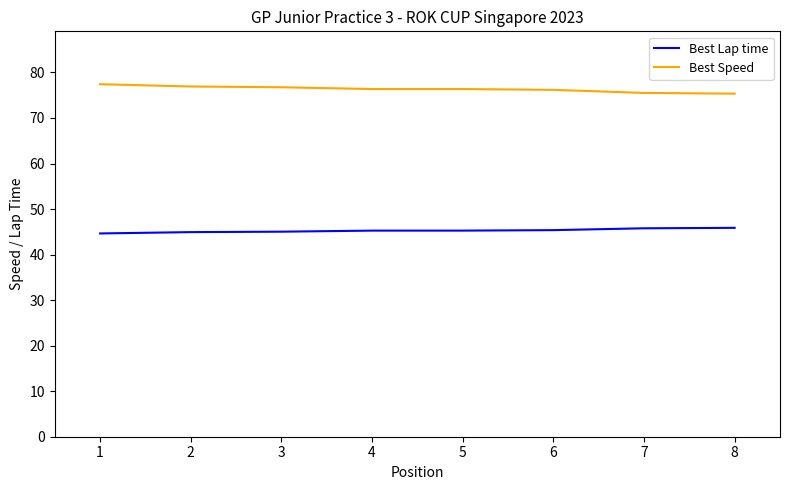

What is the minimum value shown in the chart?

44.6